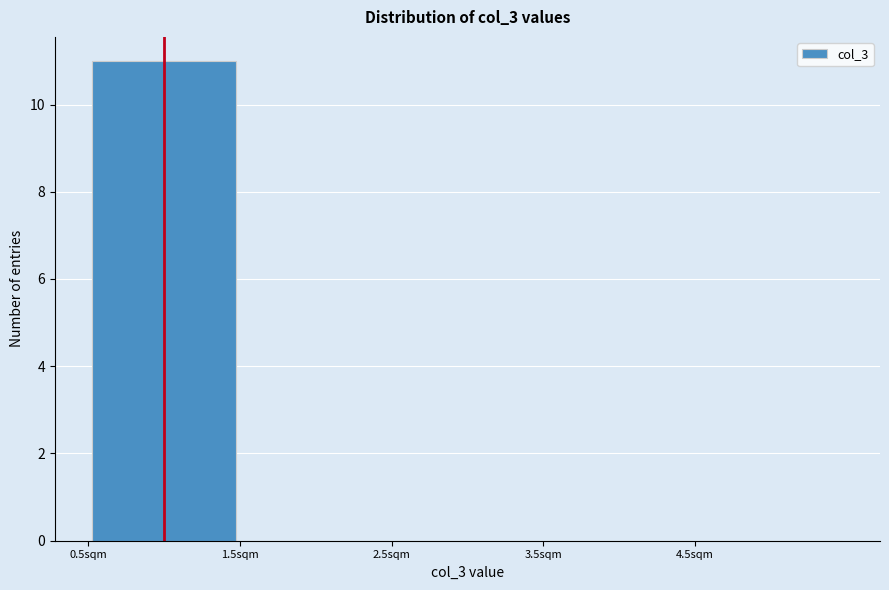

What is the height of the bar covering 0.5 to 1.5 on the x-axis? The values are not printed on the chart, so give them approximately, as read against the axis.

11